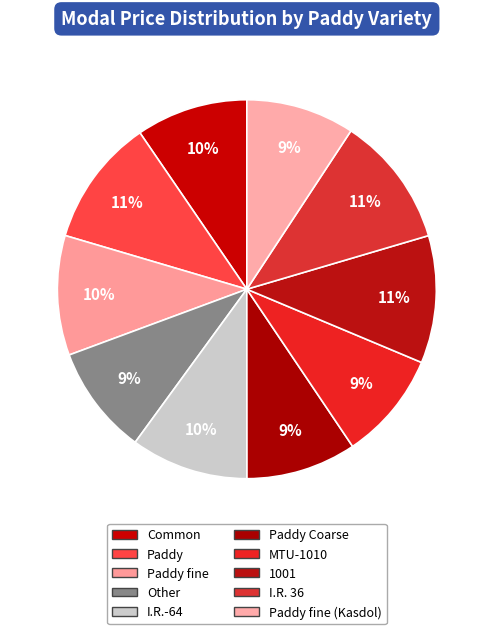

Count the number of slices in the pie.

10